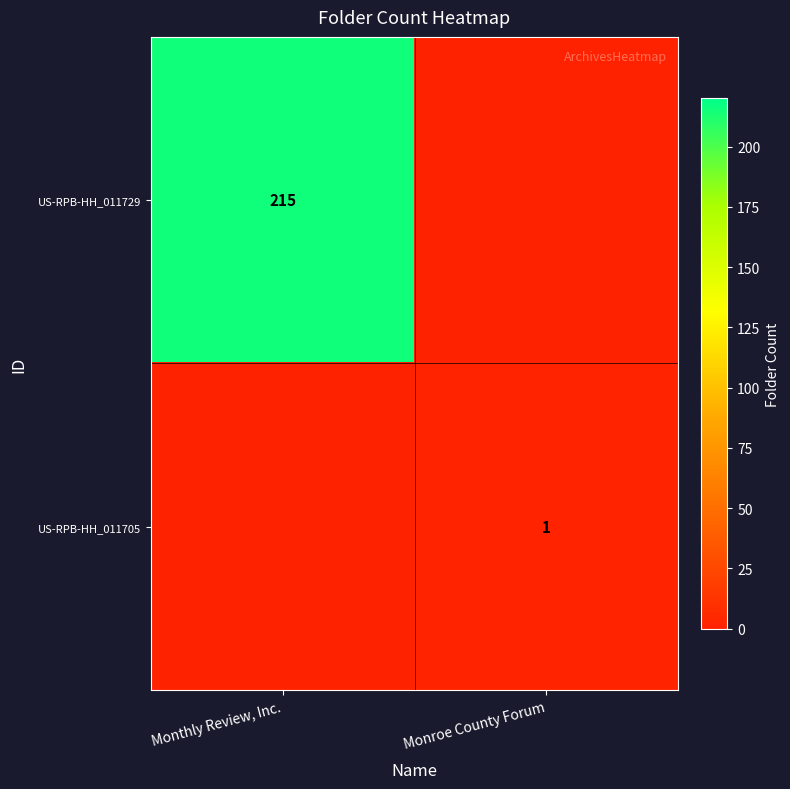

True or false: US-RPB-HH_011729 has a value of 281 at Monthly Review, Inc..

False